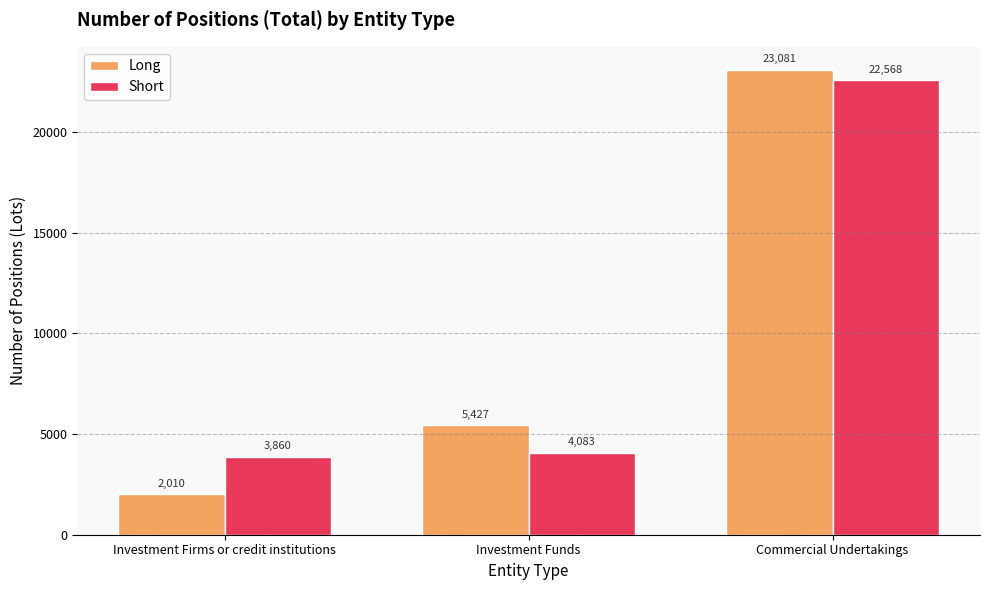

Which series has the widest spread of values?

Long